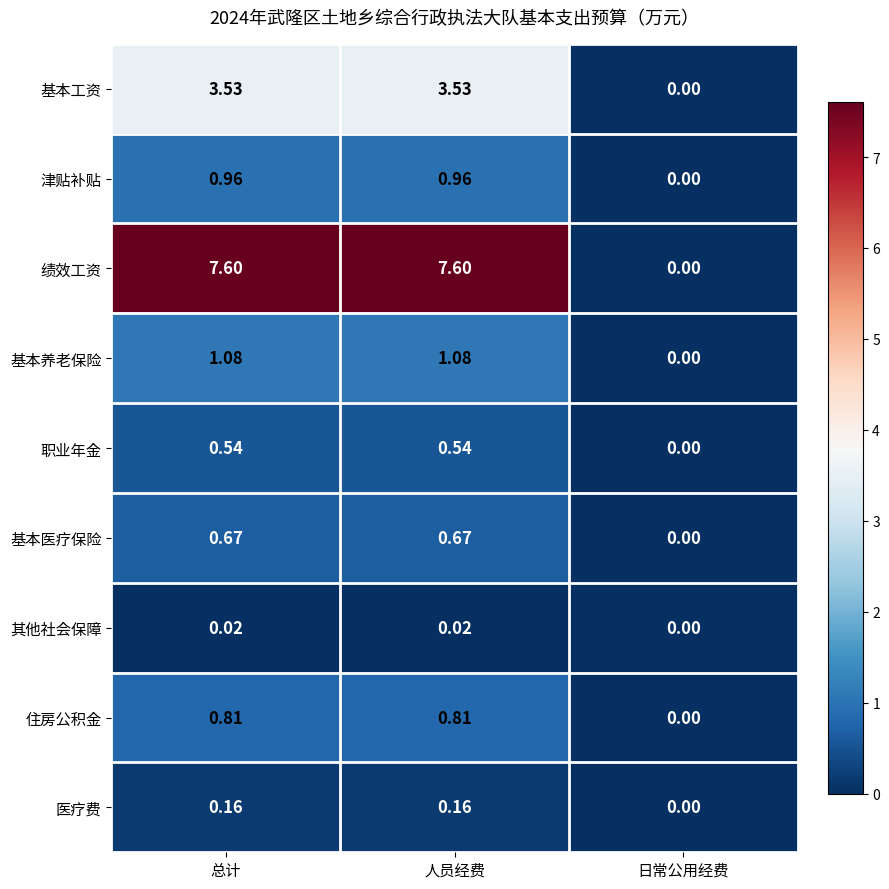

What is the spread (max minus min) of values at 人员经费?

7.6